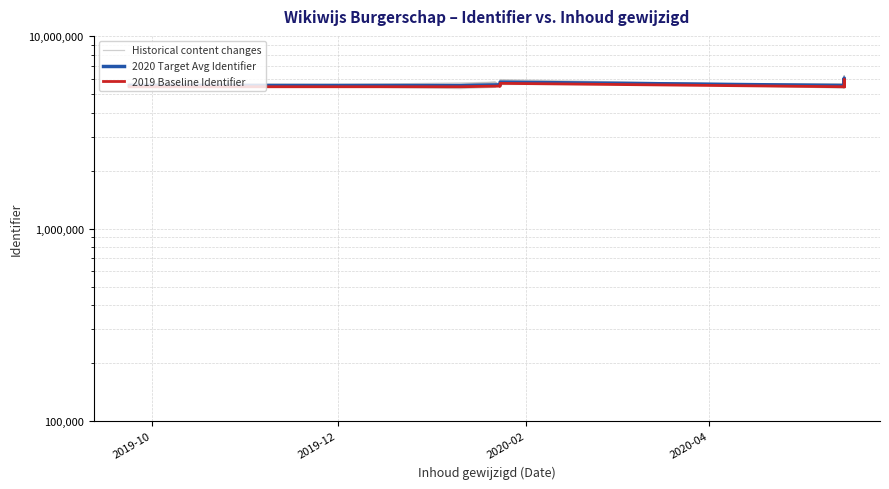

How many data points in 2020 Target Avg Identifier are less than 5565139?

5